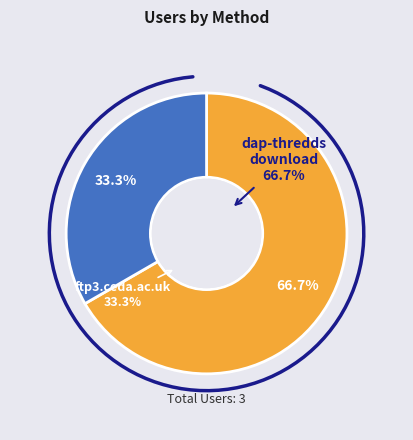

Do ftp3.ceda.ac.uk and dap-thredds-download together represent more than half of the pie?

Yes